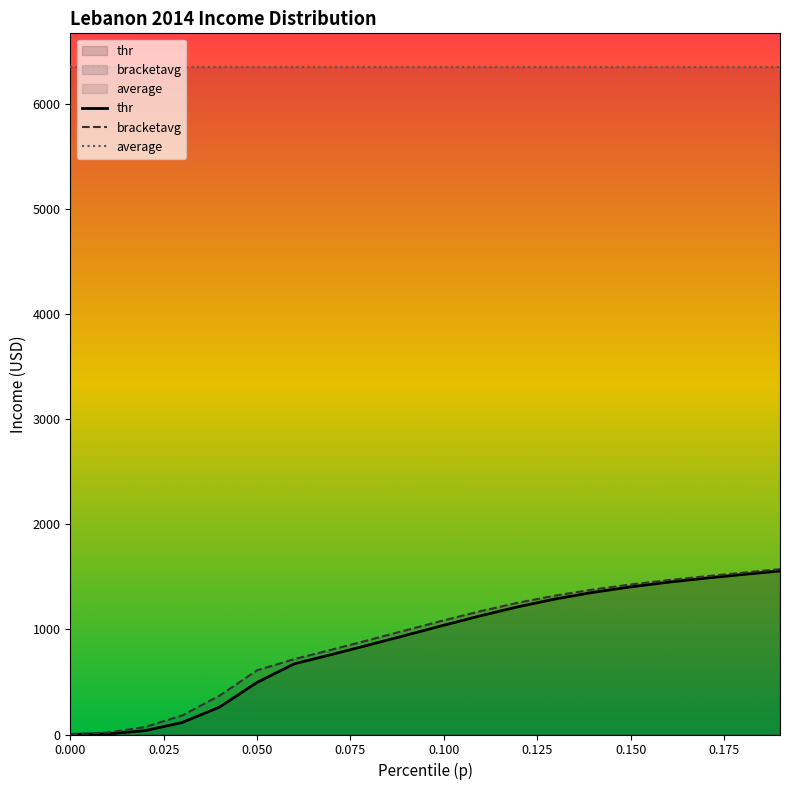

True or false: average and thr intersect in this chart.

False